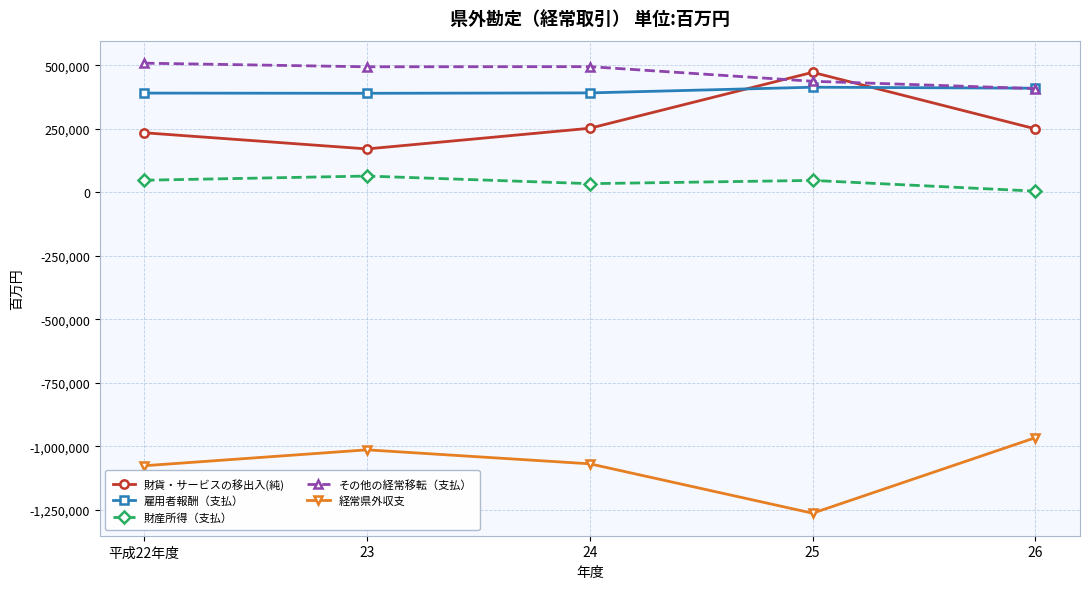

How many lines are shown in the chart?

5